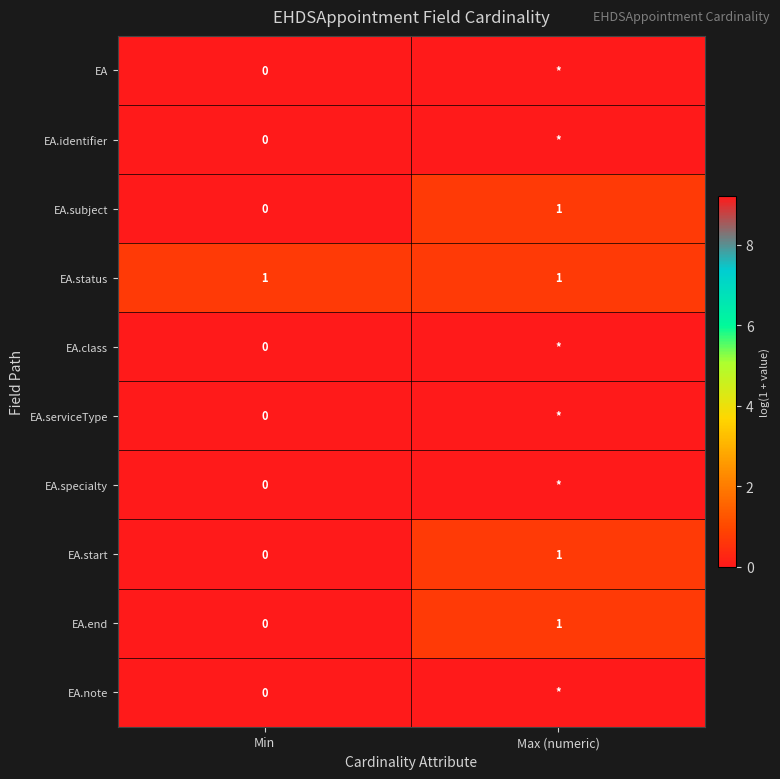

How many series are shown in this chart?

10